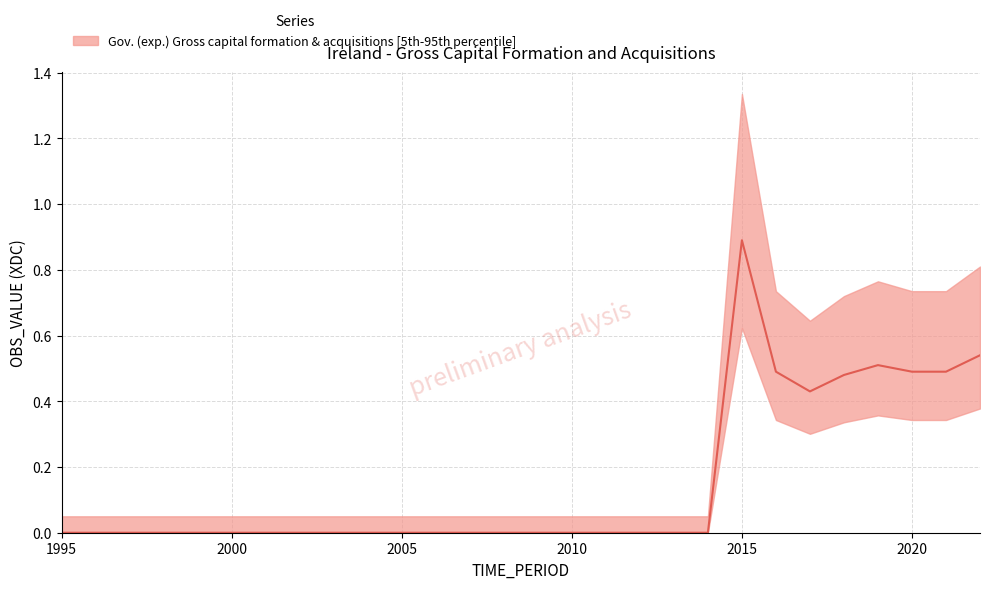

How many values are between 0 and 1?

28